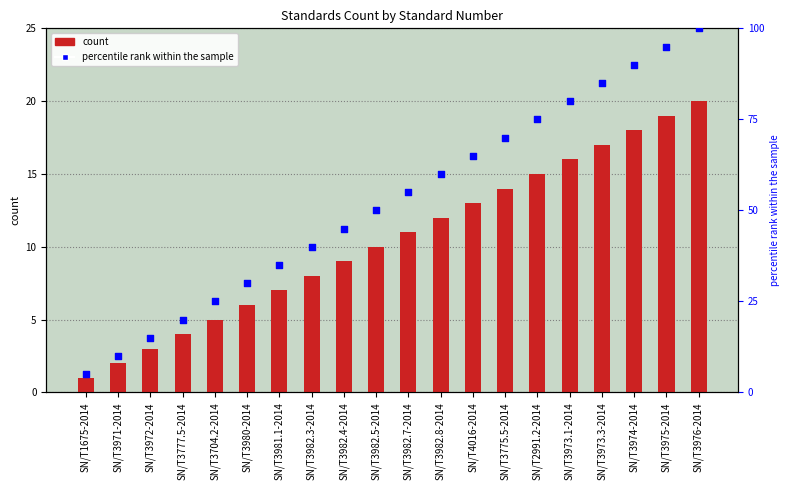

What are all the series names shown in the legend?

count, percentile rank within the sample